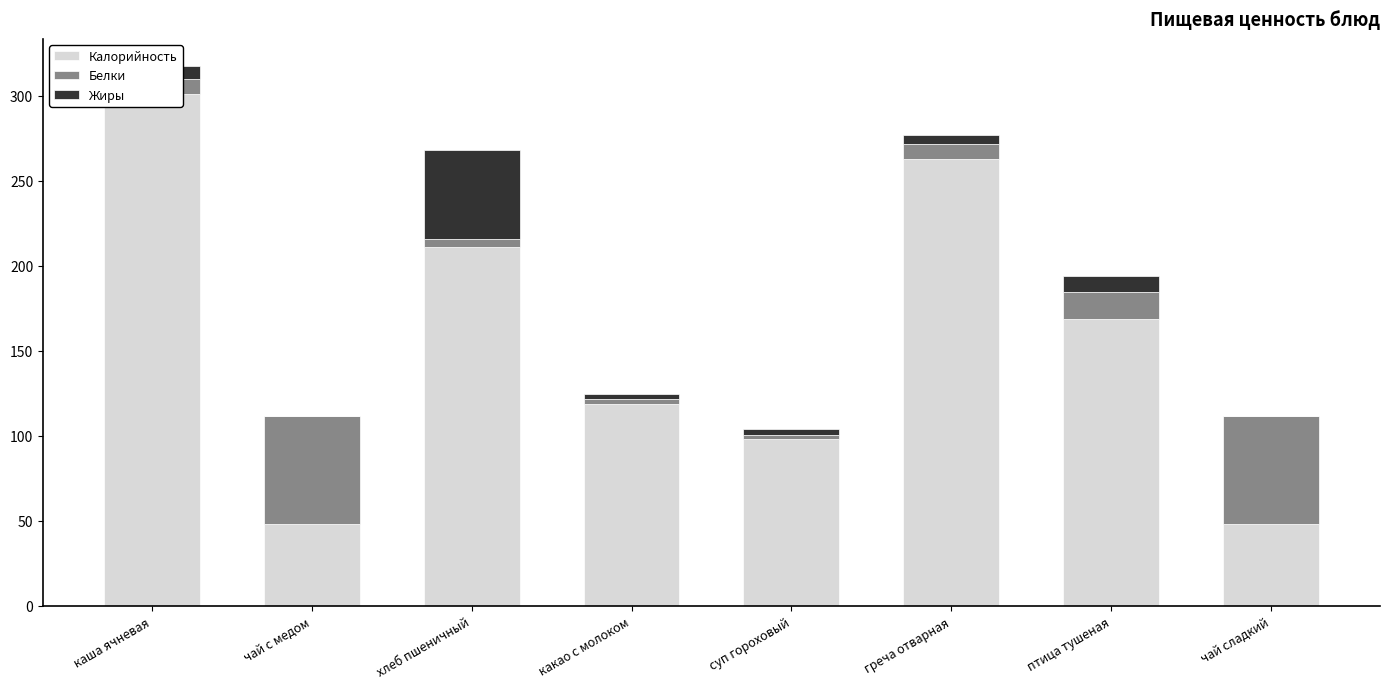

Which category has the highest value in the Белки series?

чай с медом